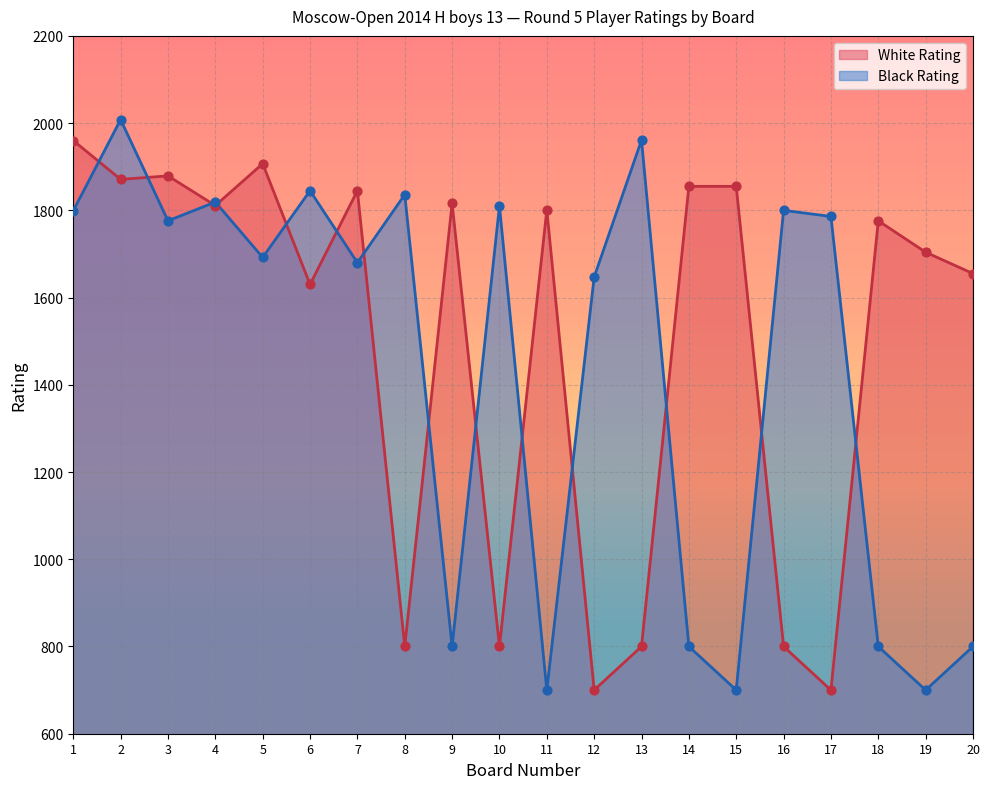

Is the value of Black Rating at 20 greater than the value of White Rating at 15?

No